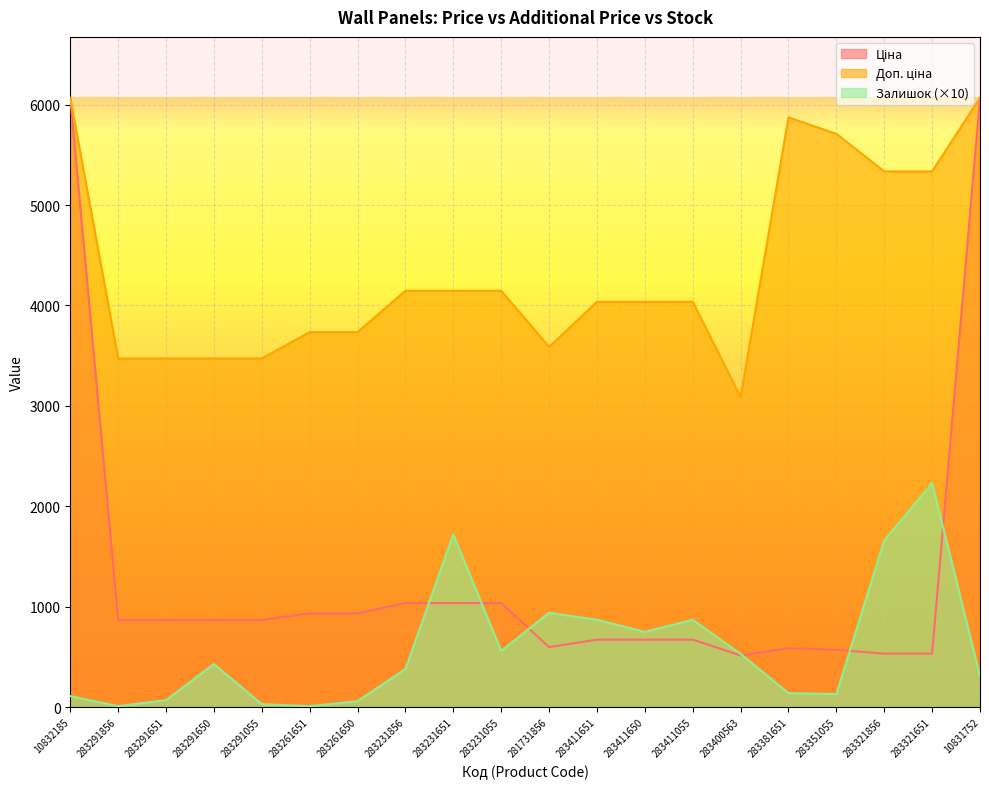

How many values in the Доп. ціна series are below 4035?

8